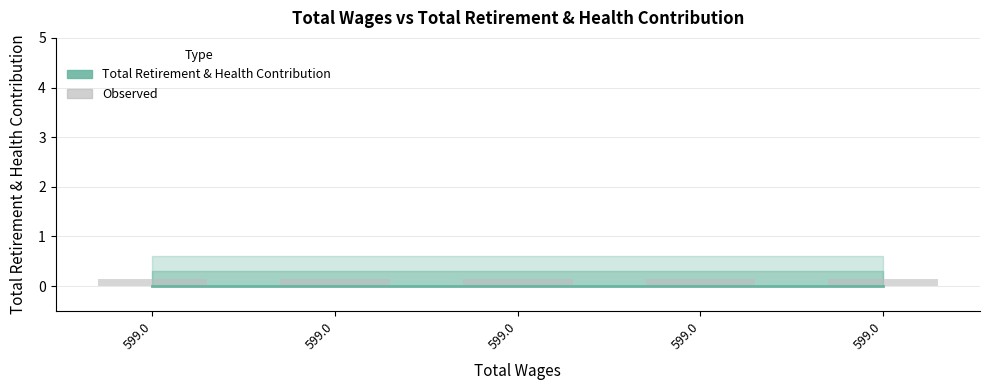

How many distinct data groups are displayed?

2